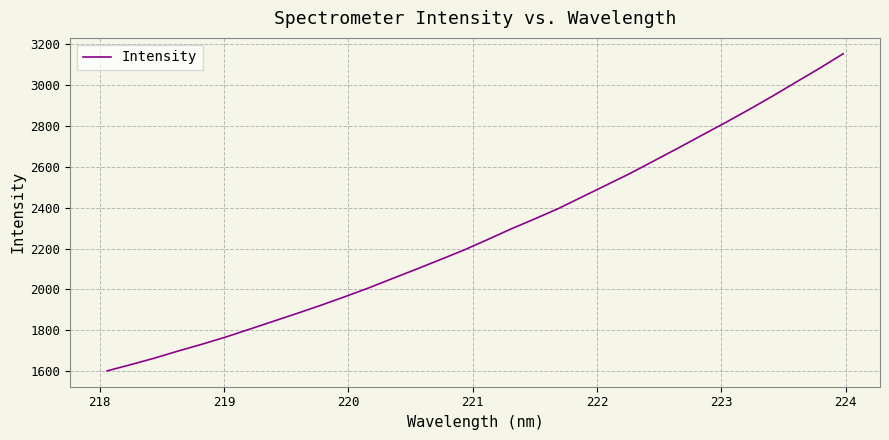

What is the difference between the maximum and minimum values?

1553.0